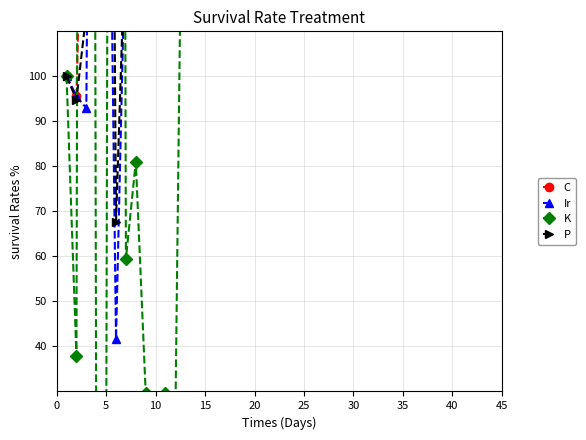

What is the spread (max minus min) of values at 40?

2697.2